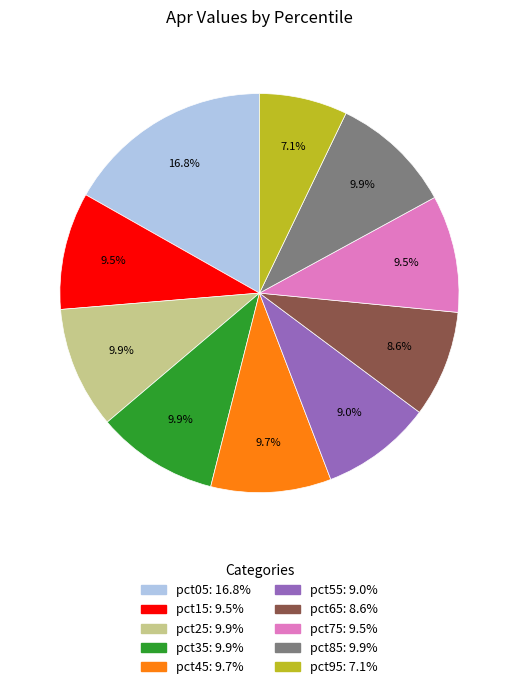

To the nearest percent, what is the average slice percentage?

10%